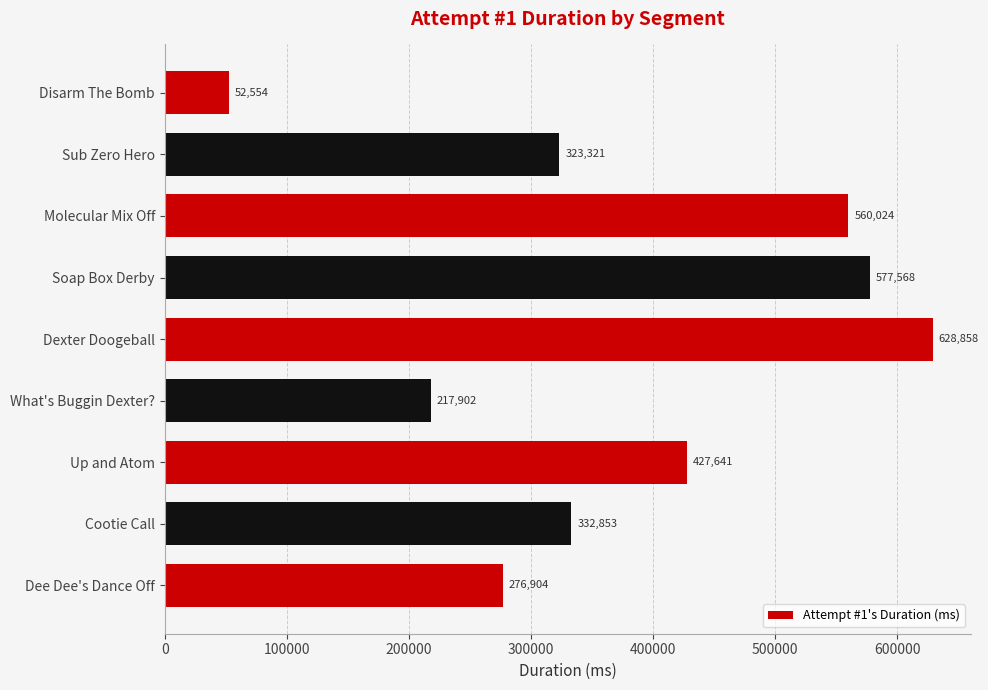

Which category has the lowest value across all series?

Disarm The Bomb